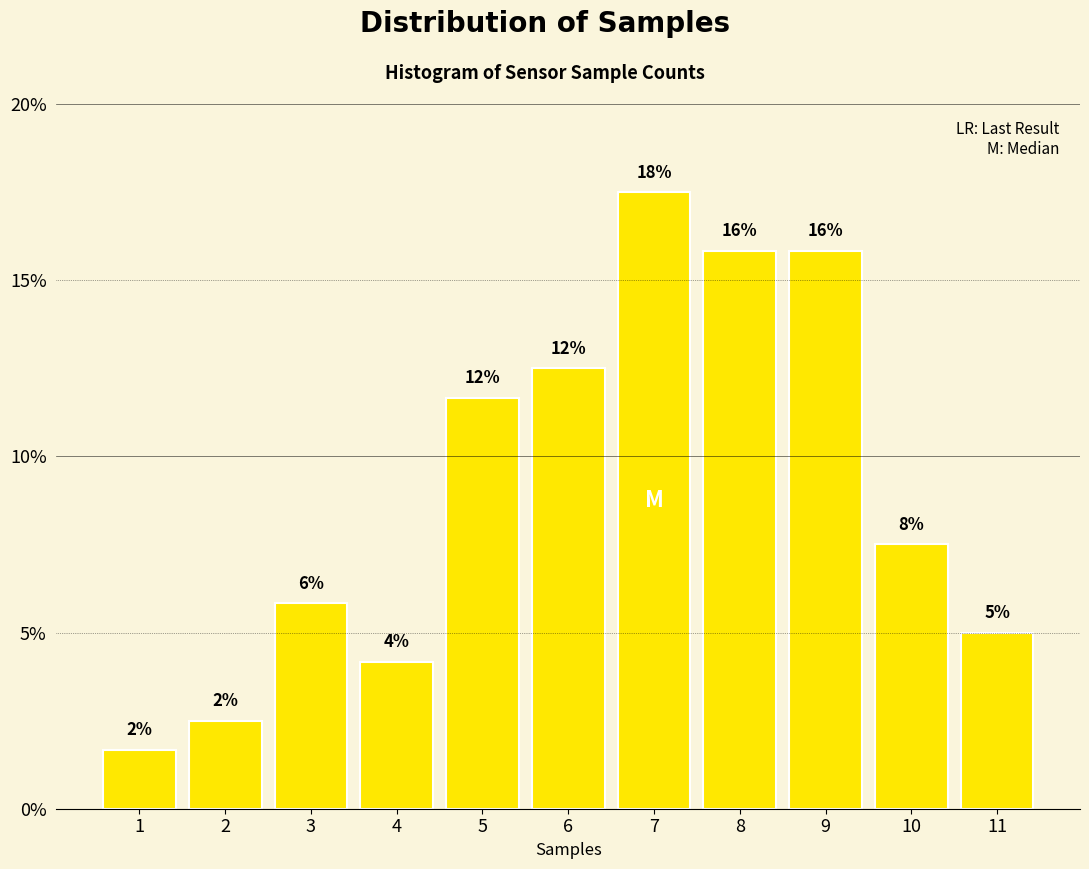

How many bars are there in total?

11